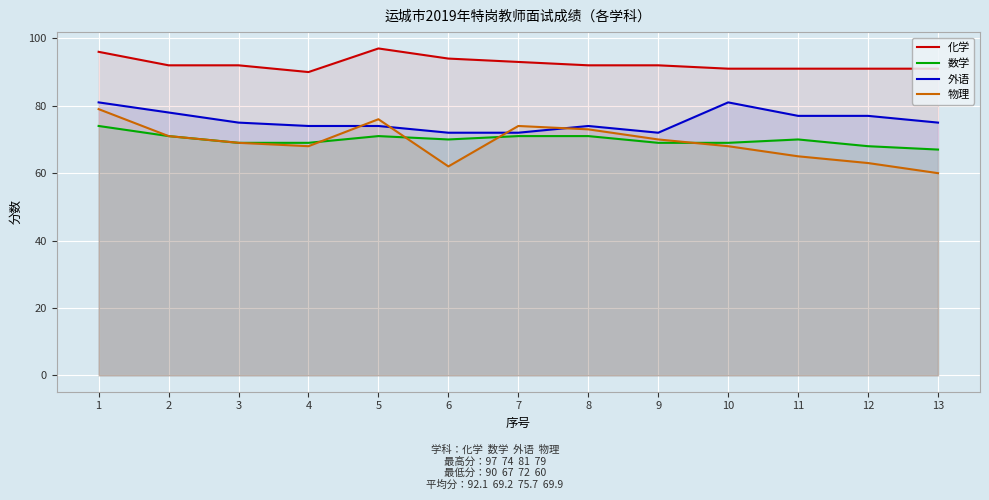

Reading left to right, list all the values displayed in this chart.

化学: 1=96	2=92	3=92	4=90	5=97	6=94	7=93	8=92	9=92	10=91	11=91	12=91	13=91
数学: 1=74	2=71	3=69	4=69	5=71	6=70	7=71	8=71	9=69	10=69	11=70	12=68	13=67
外语: 1=81	2=78	3=75	4=74	5=74	6=72	7=72	8=74	9=72	10=81	11=77	12=77	13=75
物理: 1=79	2=71	3=69	4=68	5=76	6=62	7=74	8=73	9=70	10=68	11=65	12=63	13=60